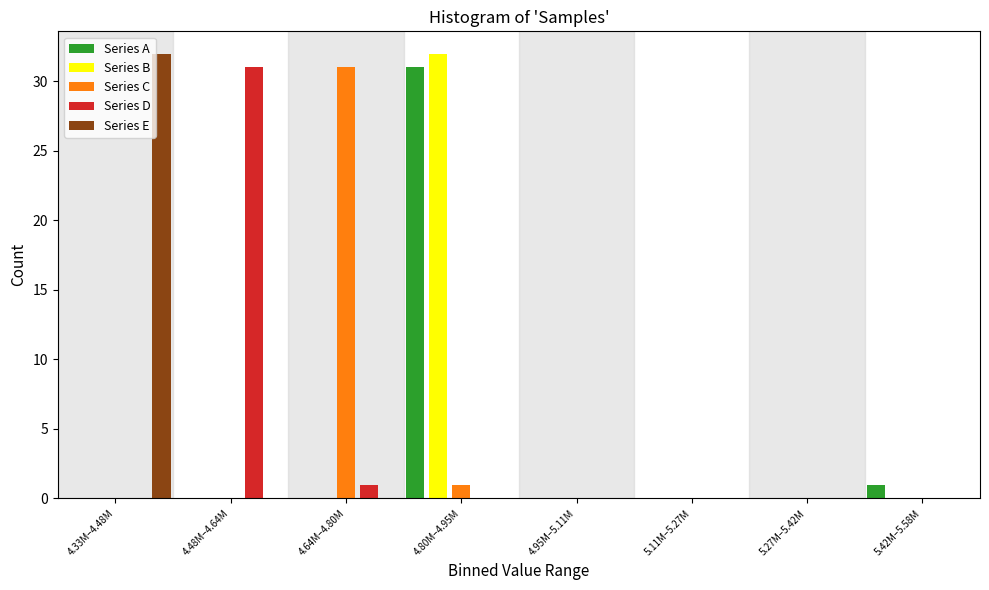

What is the sum of all Series D values?

32